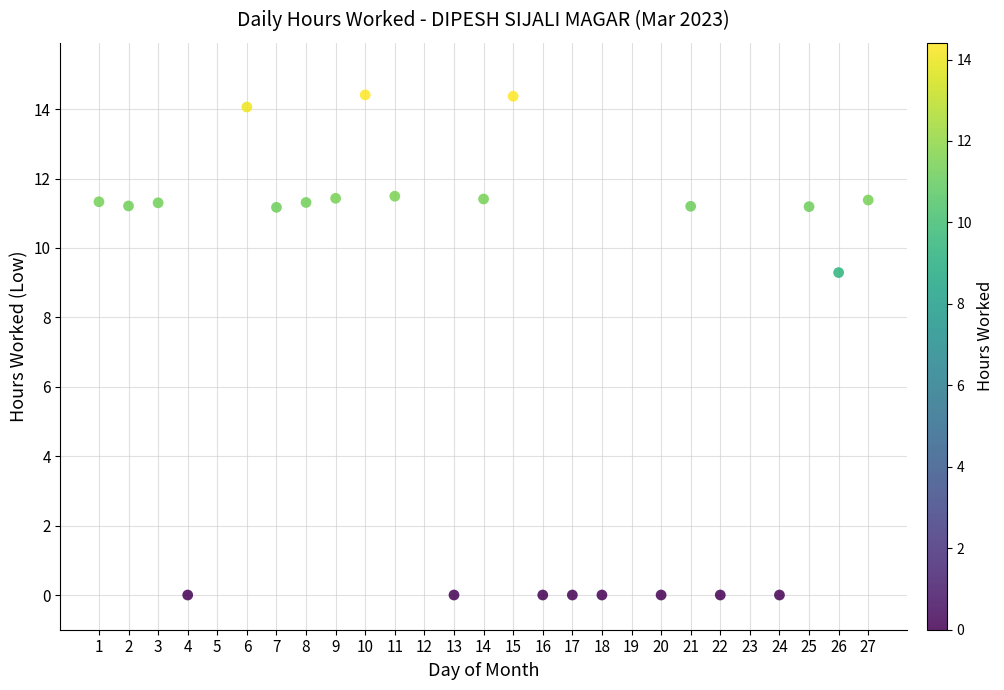

What is the range of Y values (max minus min)?

14.4